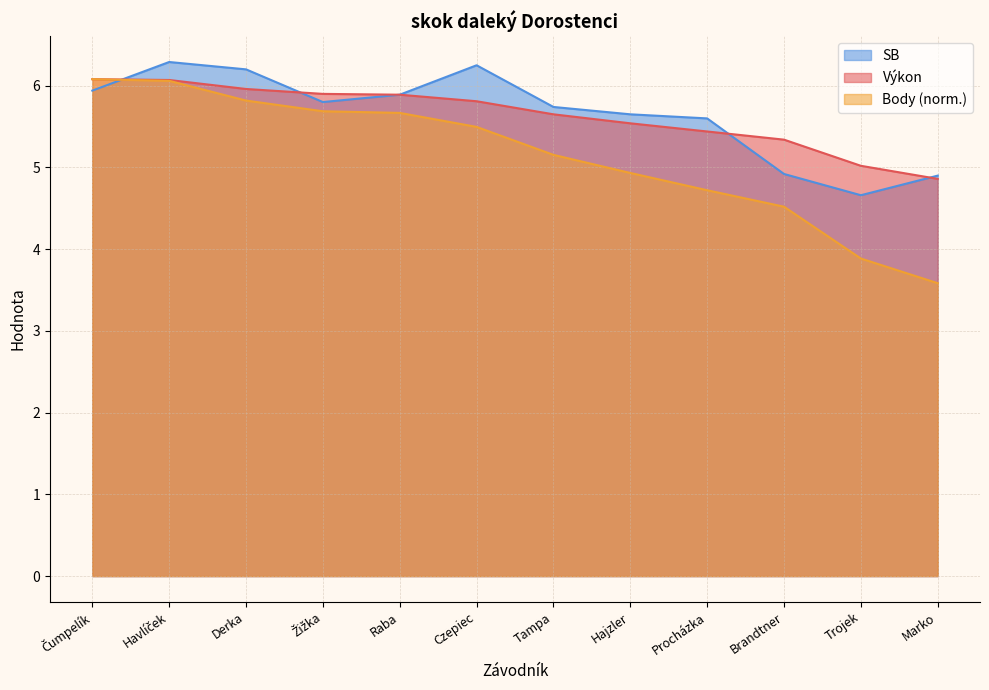

What is the label of the 7th point from the right?

Czepiec